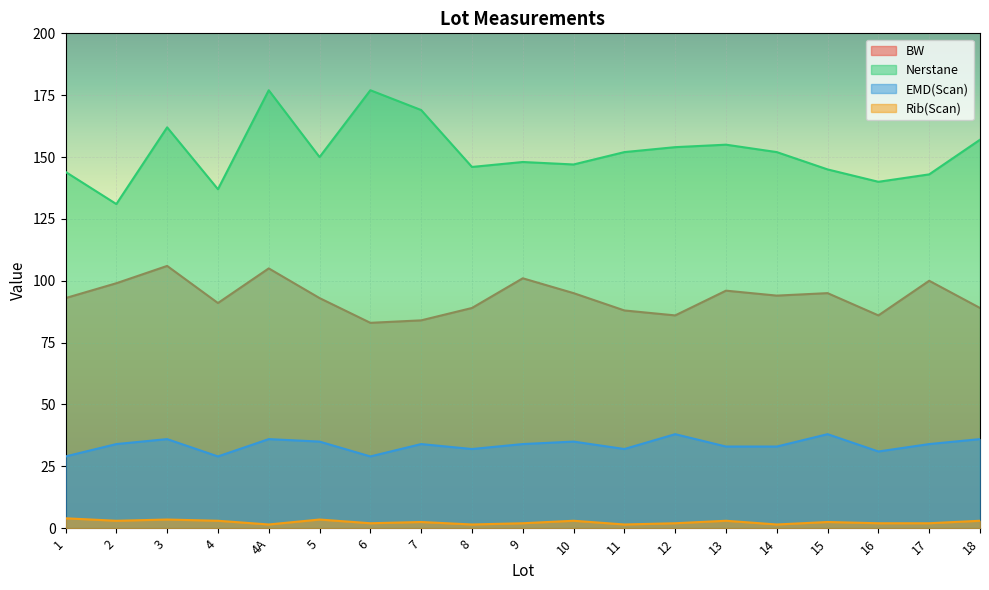

At which category does BW reach its first local valley?

4